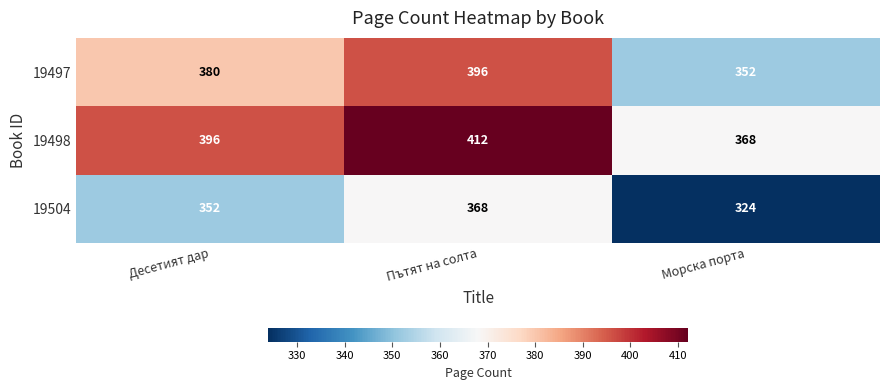

Where is 19504 nearest to the value 346?

Десетият дар